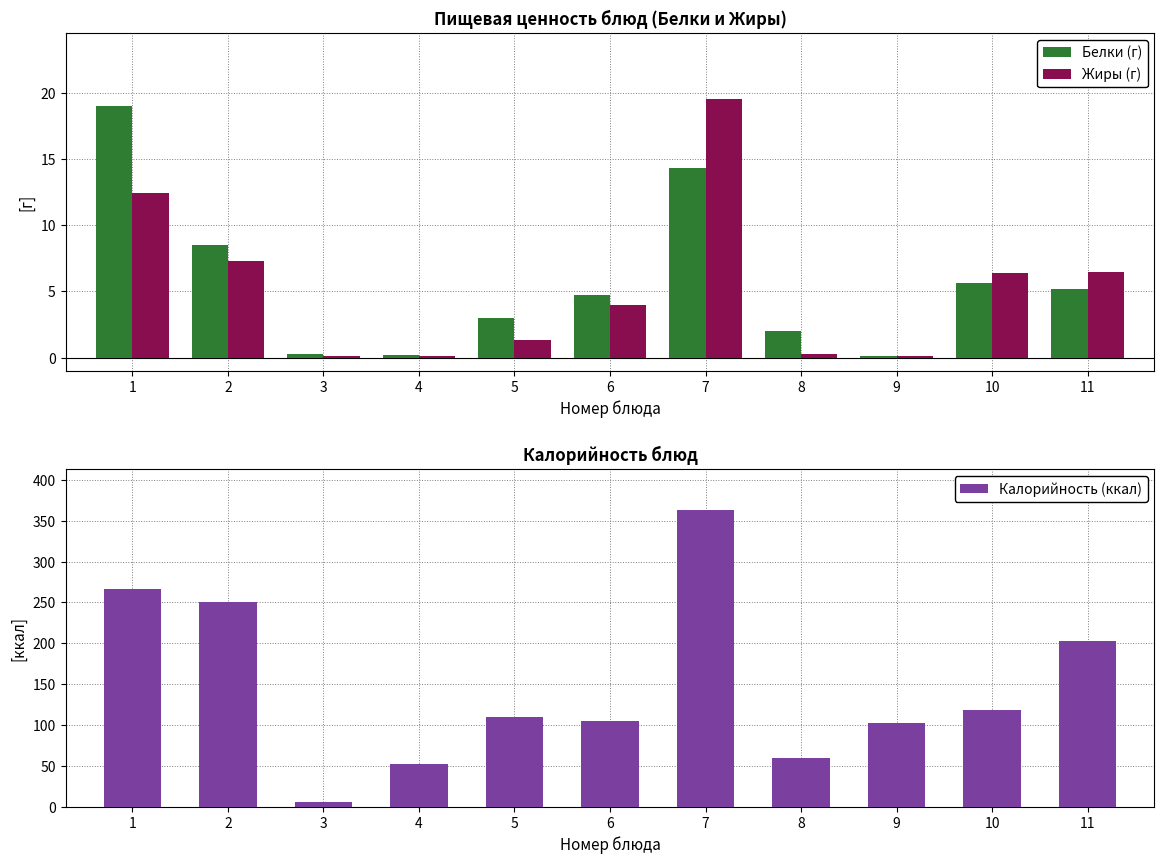

List the series in order of their peak value, highest first.

Калорийность (ккал), Жиры (г), Белки (г)